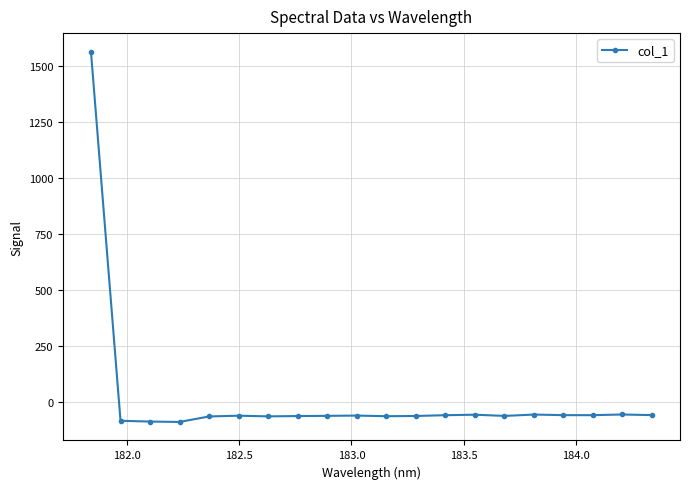

What is the difference between the maximum and second lowest values?

1650.5